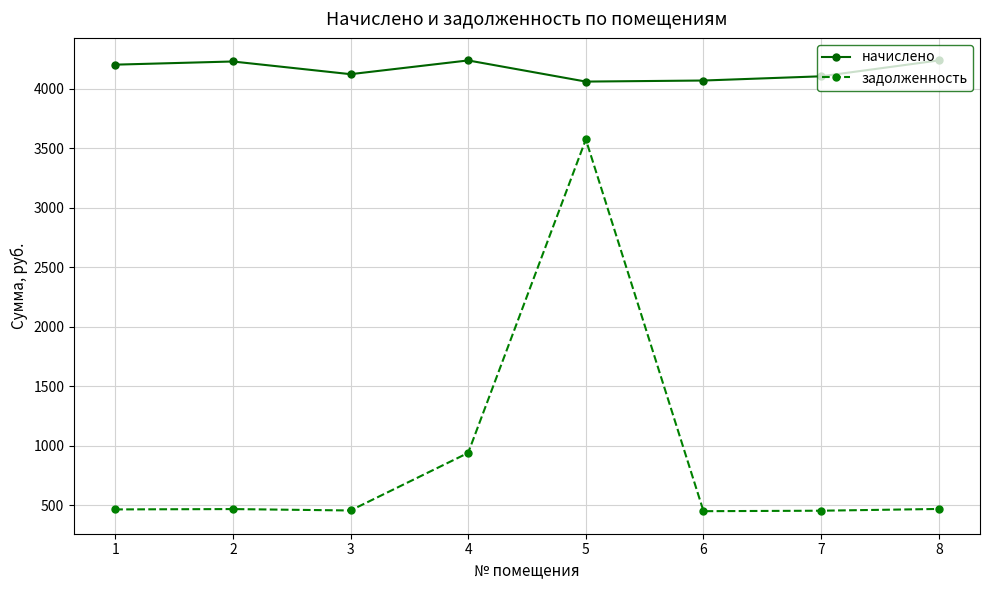

What is the sum of the начислено values at 8 and 2?

8465.5